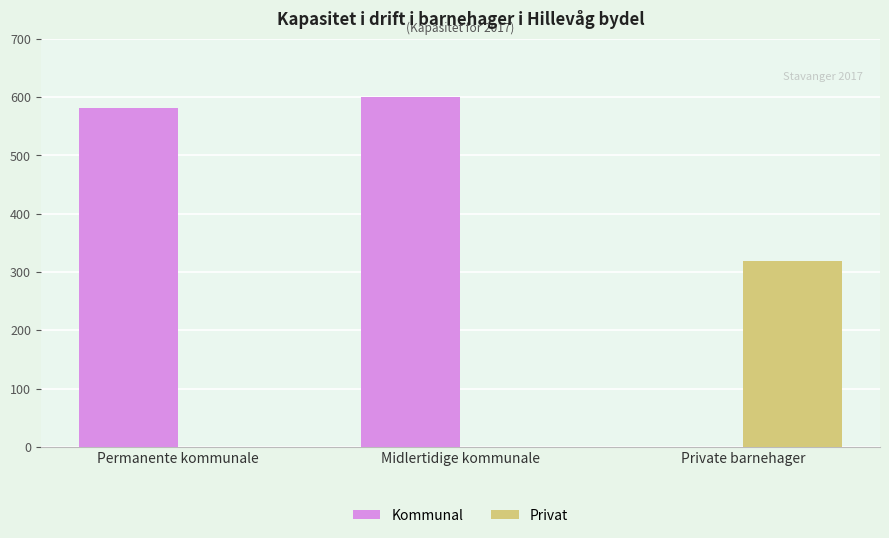

Which series changed the most between Midlertidige kommunale and Private barnehager?

Kommunal